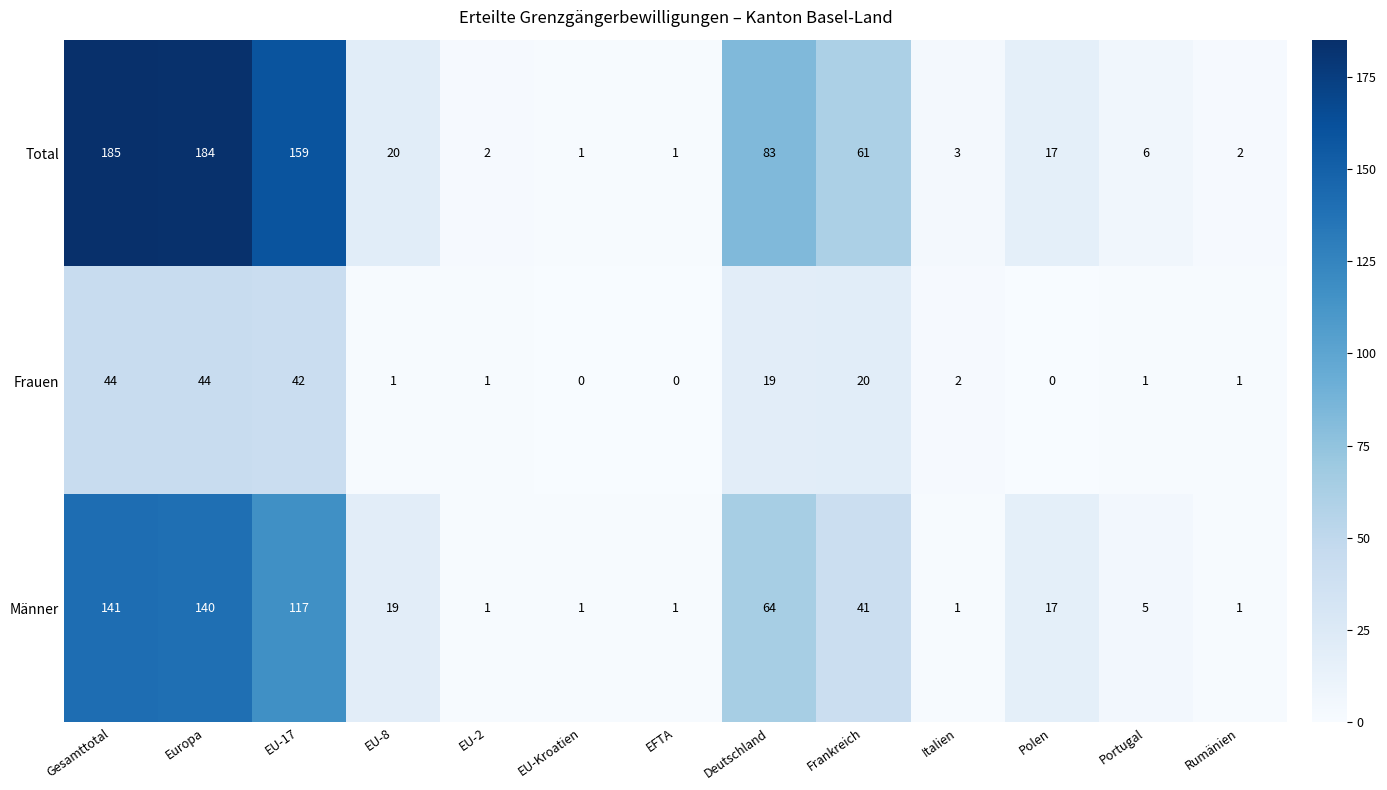

At how many categories does at least one series exceed 87?

3